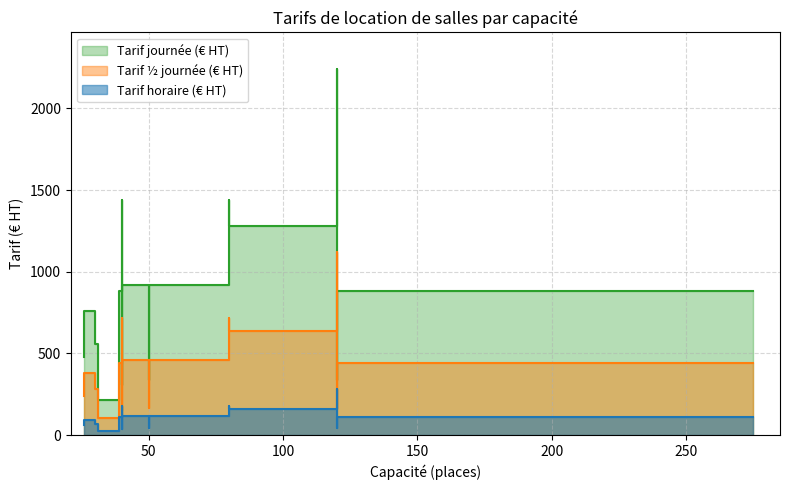

Rank the series by their average value, from highest to lowest.

Tarif journée (€ HT), Tarif ½ journée (€ HT), Tarif horaire (€ HT)